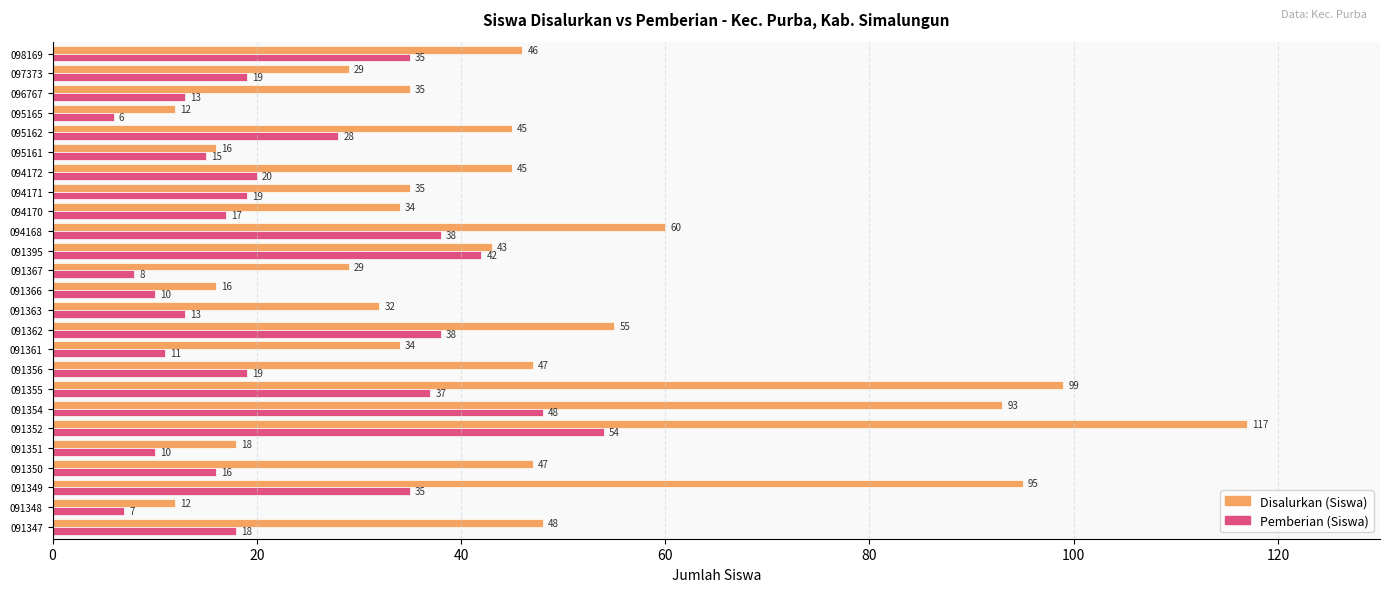

What are all the series names shown in the legend?

Disalurkan (Siswa), Pemberian (Siswa)